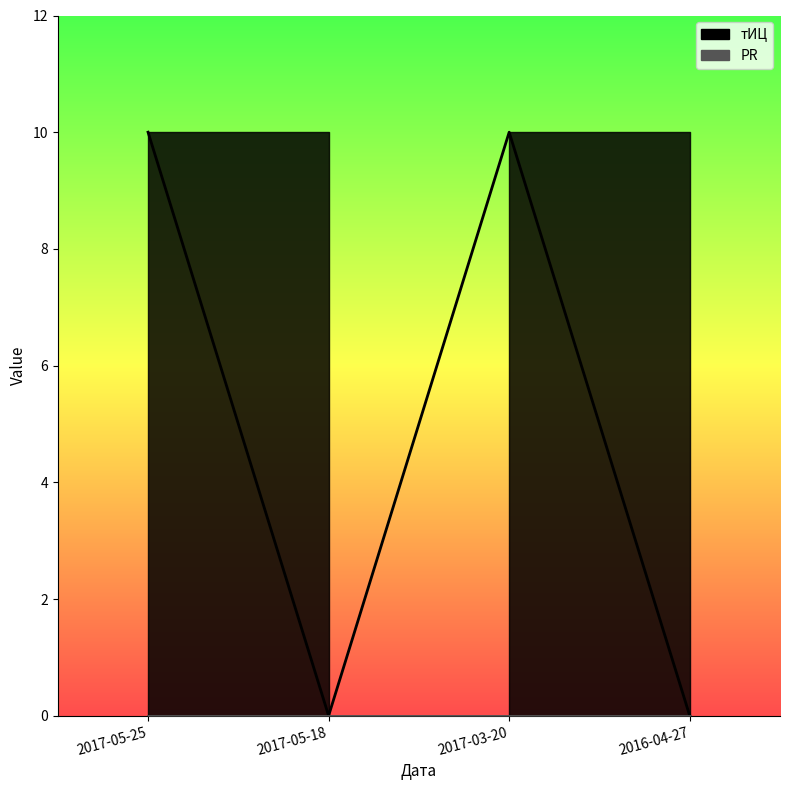

What position from the left is 2016-04-27?

4